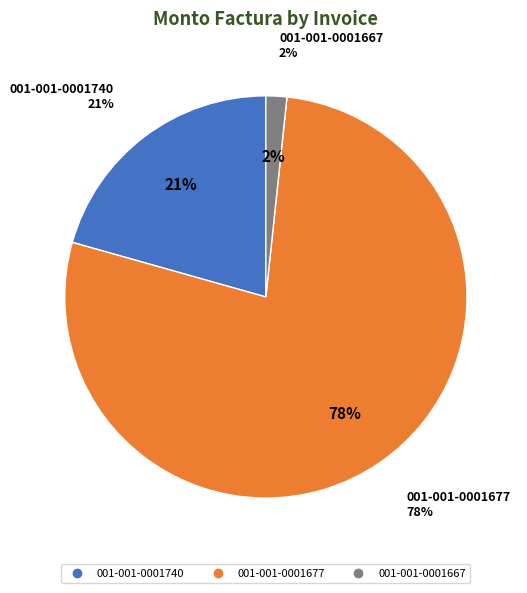

What is the majority slice?

001-001-0001677